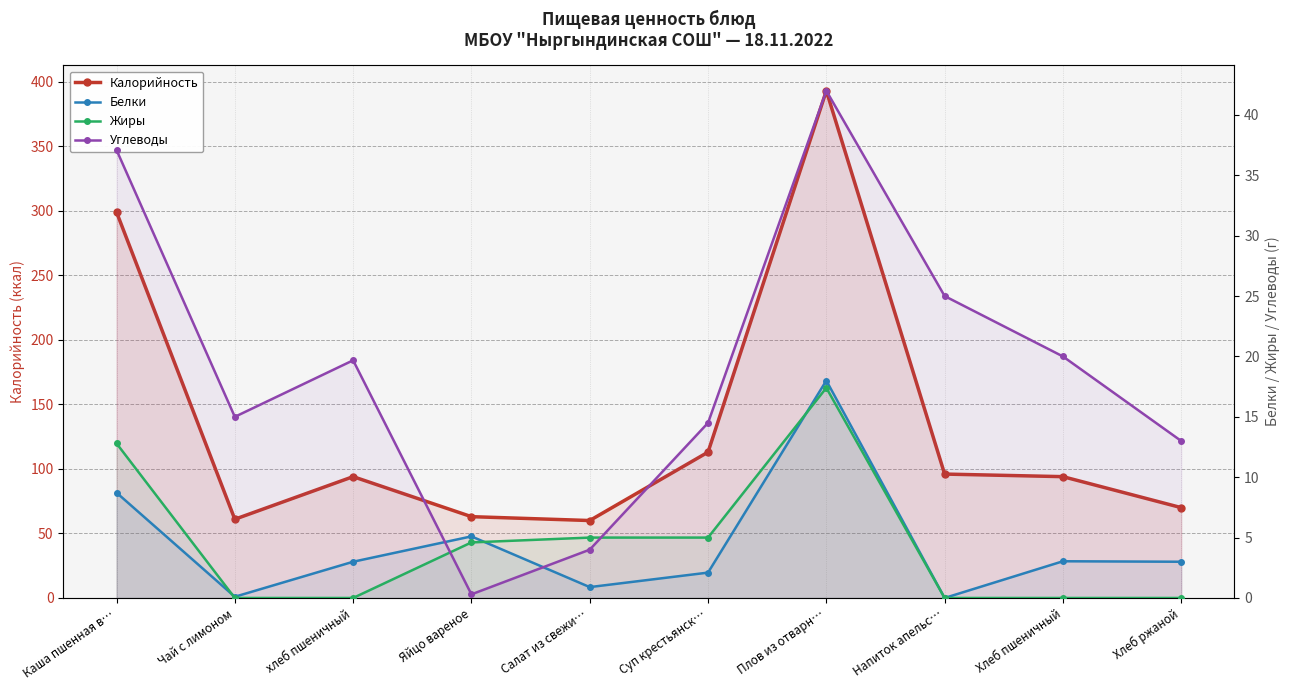

True or false: Углеводы has a value of 4.6 at Хлеб ржаной.

False